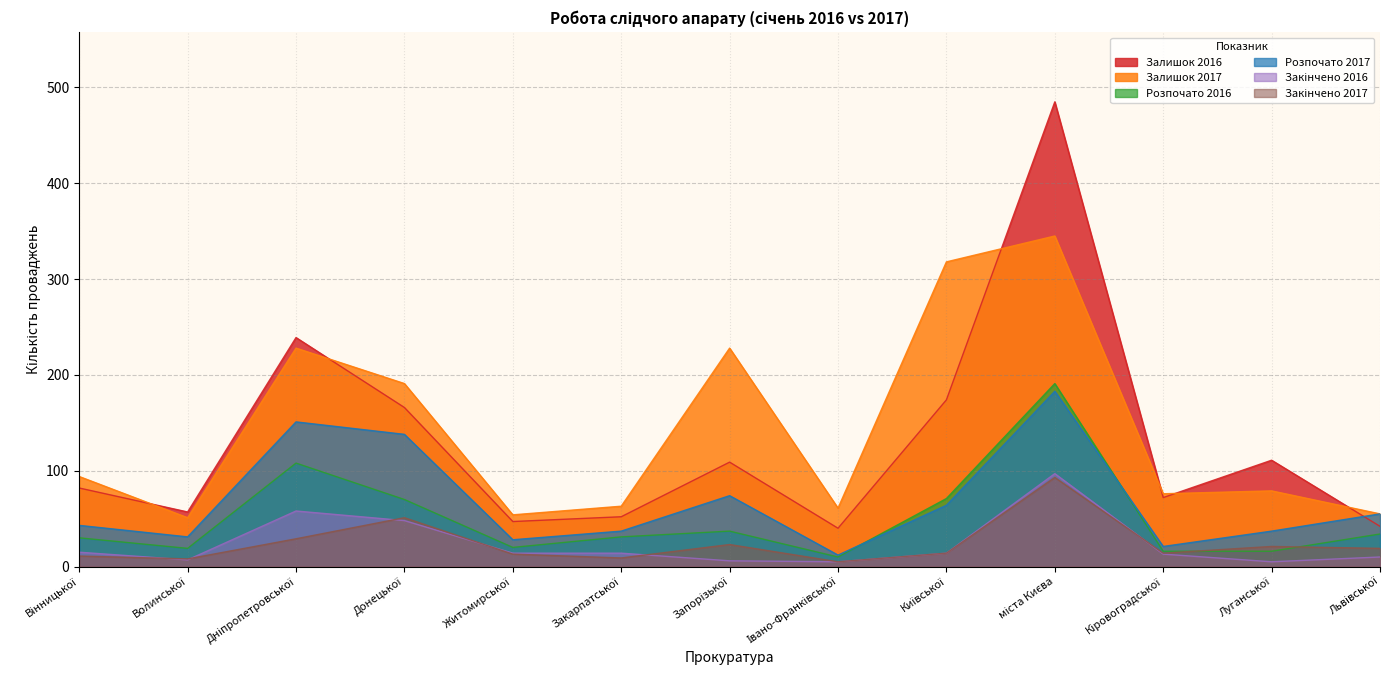

What is the total value across all series at Кіровоградської?

212